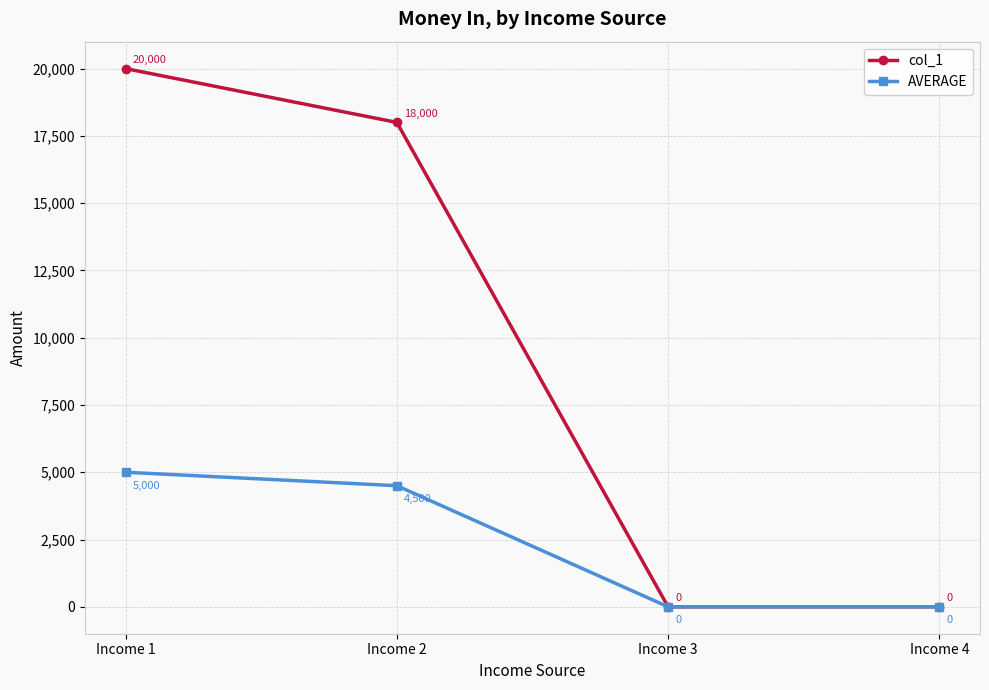

Is it true that AVERAGE equals 6610 at Income 1?

False